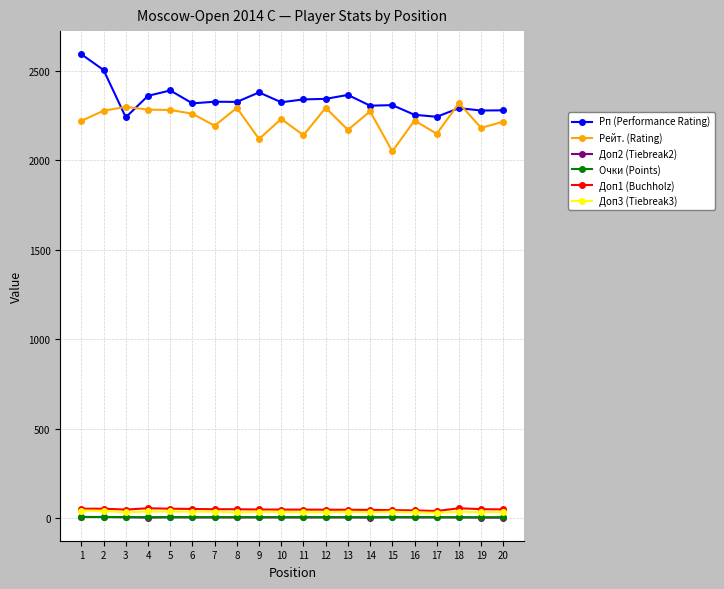

Is the value of Рейт. (Rating) at 17 greater than the value of Рп (Performance Rating) at 19?

No